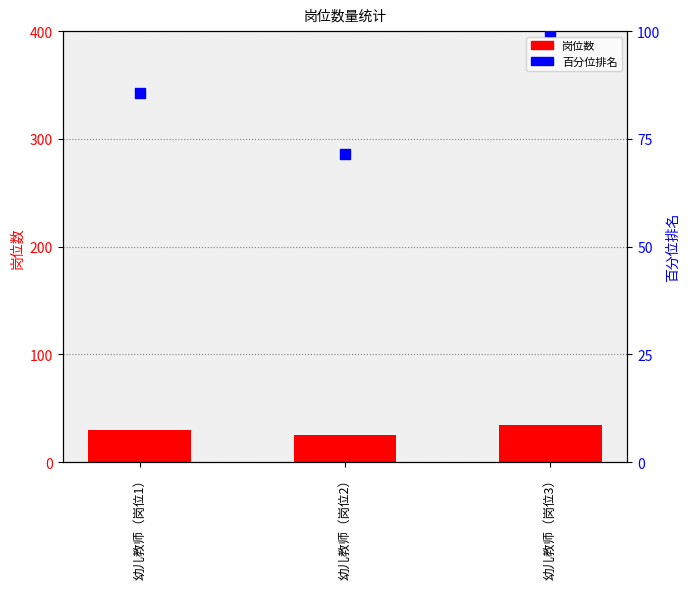

What are all the series names shown in the legend?

岗位数, 百分位排名